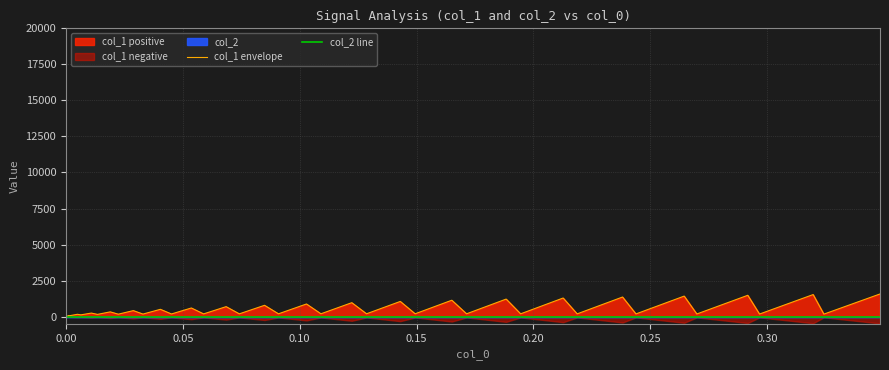

How many series are shown in this chart?

2